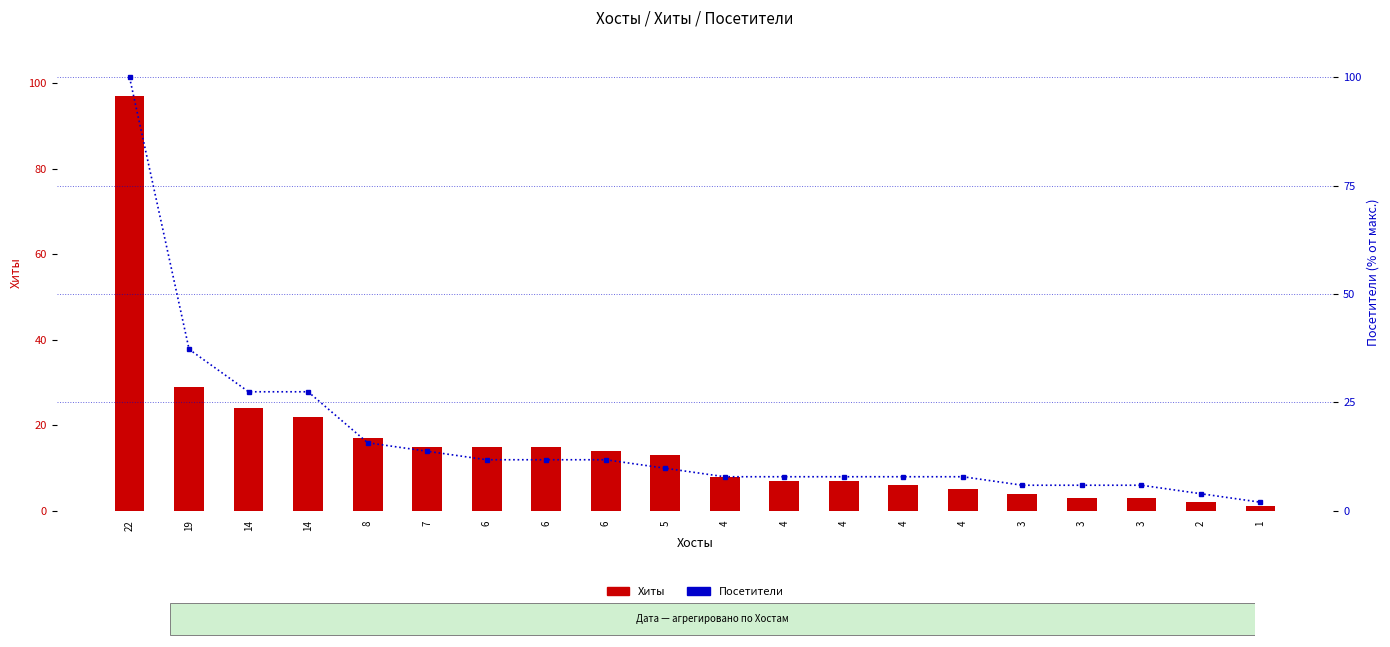

True or false: Посетители has a value of 7.8 at 3.

False